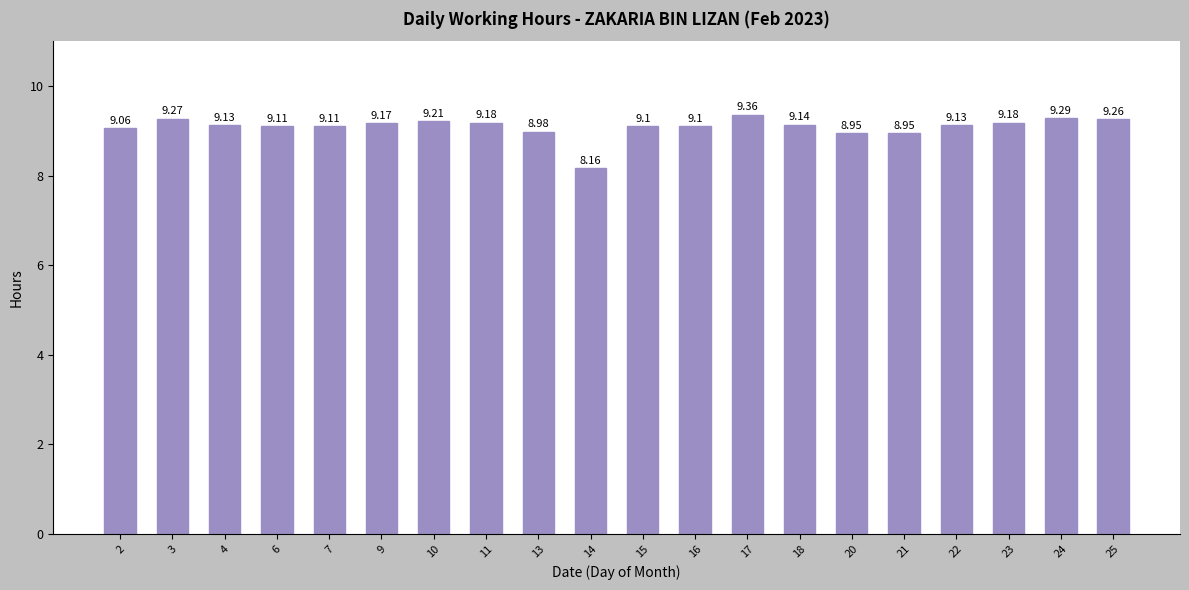

True or false: the data shows 9.1 at 22.

True